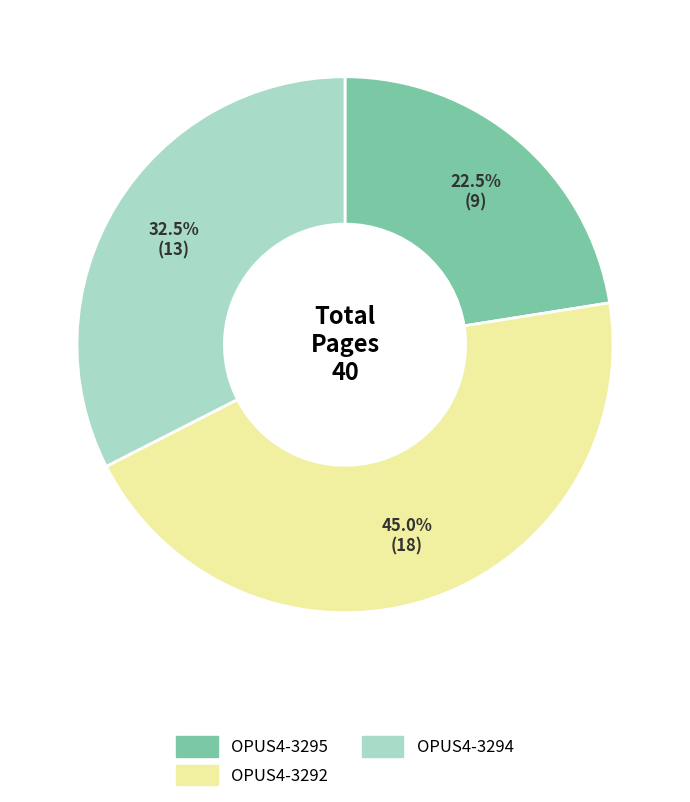

Which has a higher value, OPUS4-3294 or OPUS4-3292?

OPUS4-3292